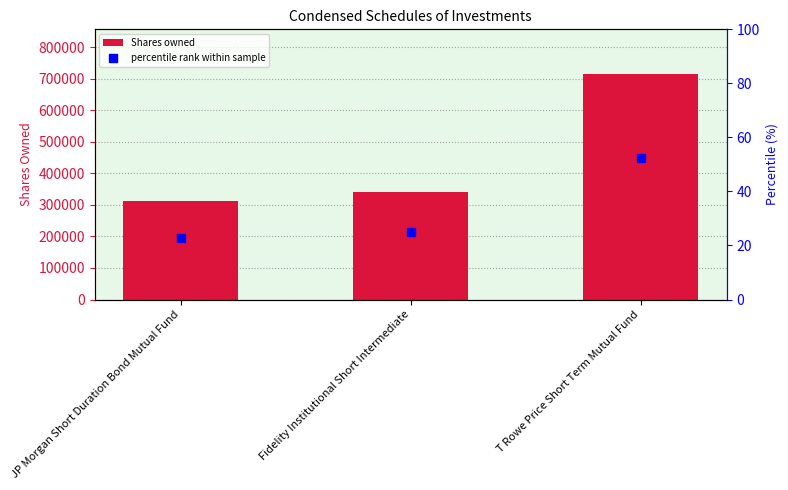

What are all the series names shown in the legend?

Shares owned, percentile rank within sample